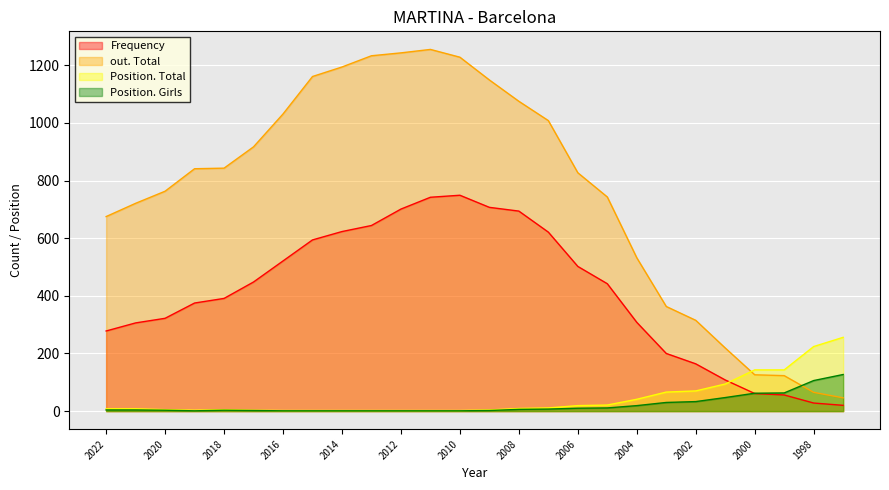

Where does the Frequency series first go above 442?

2017